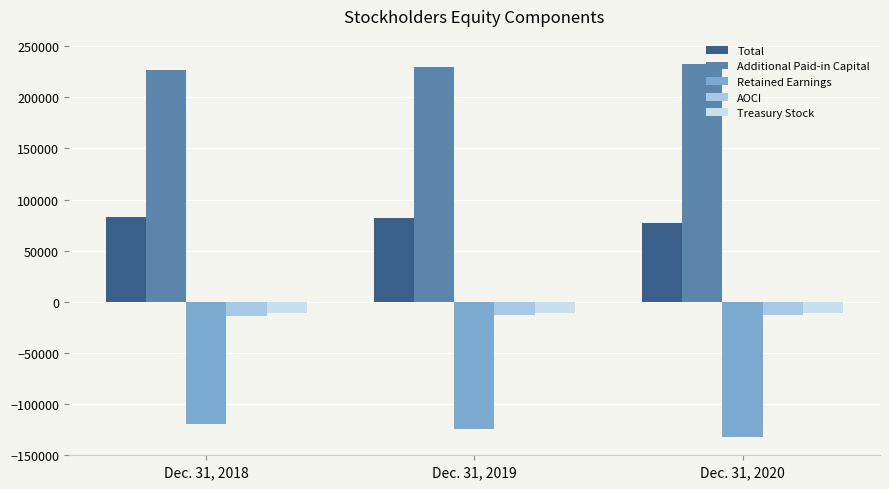

What is the value of the Retained Earnings bar at the 2nd from the left?

-124576